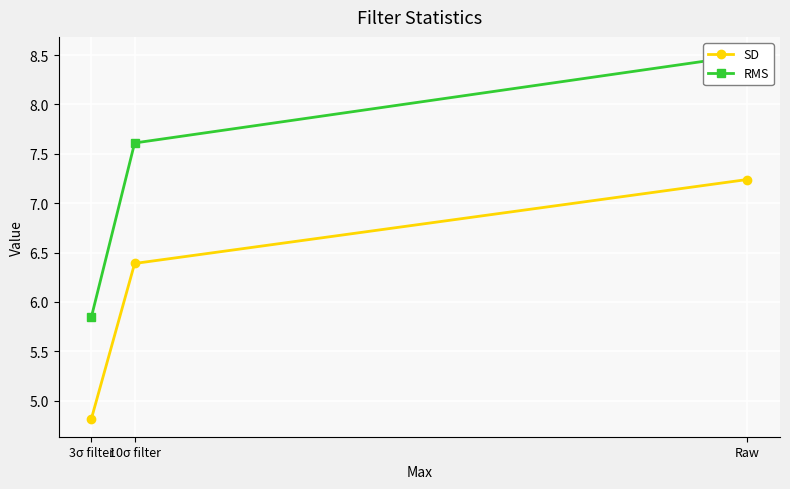

Which has a higher value, 10σ filter or 3σ filter?

10σ filter